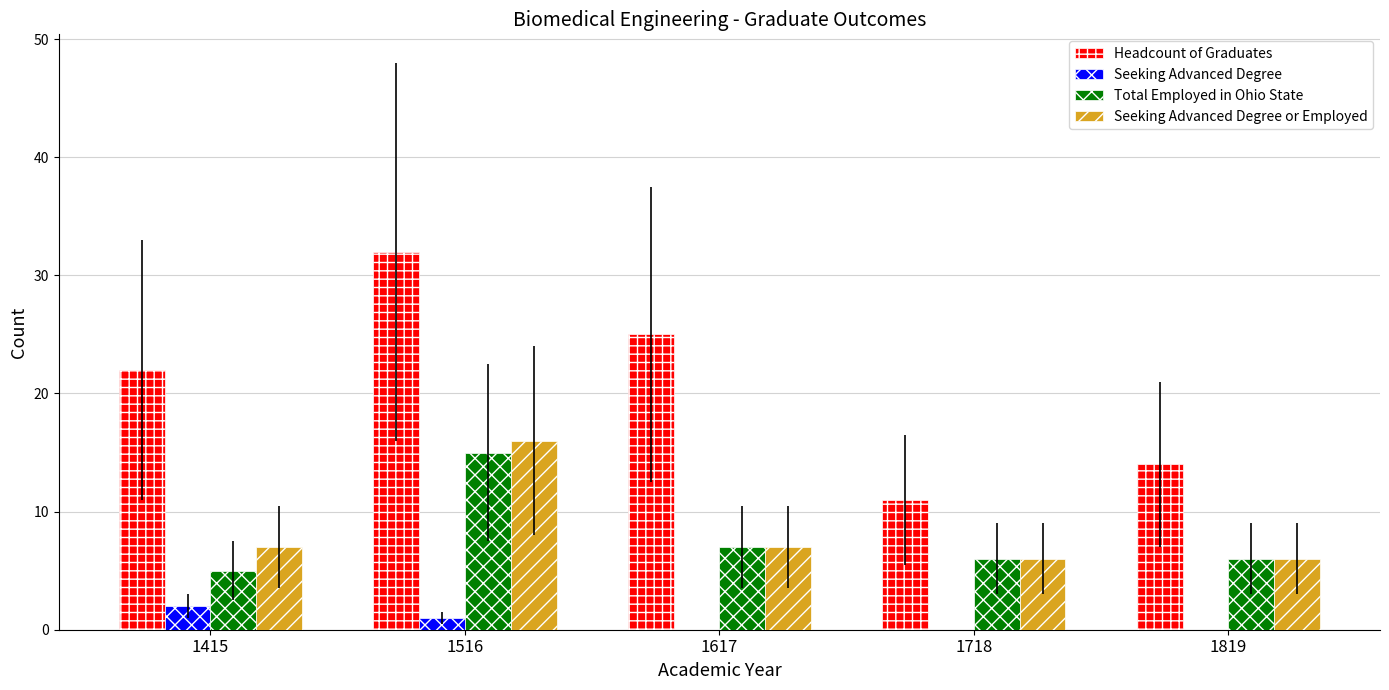

What is the total value across all series at 1516?

64